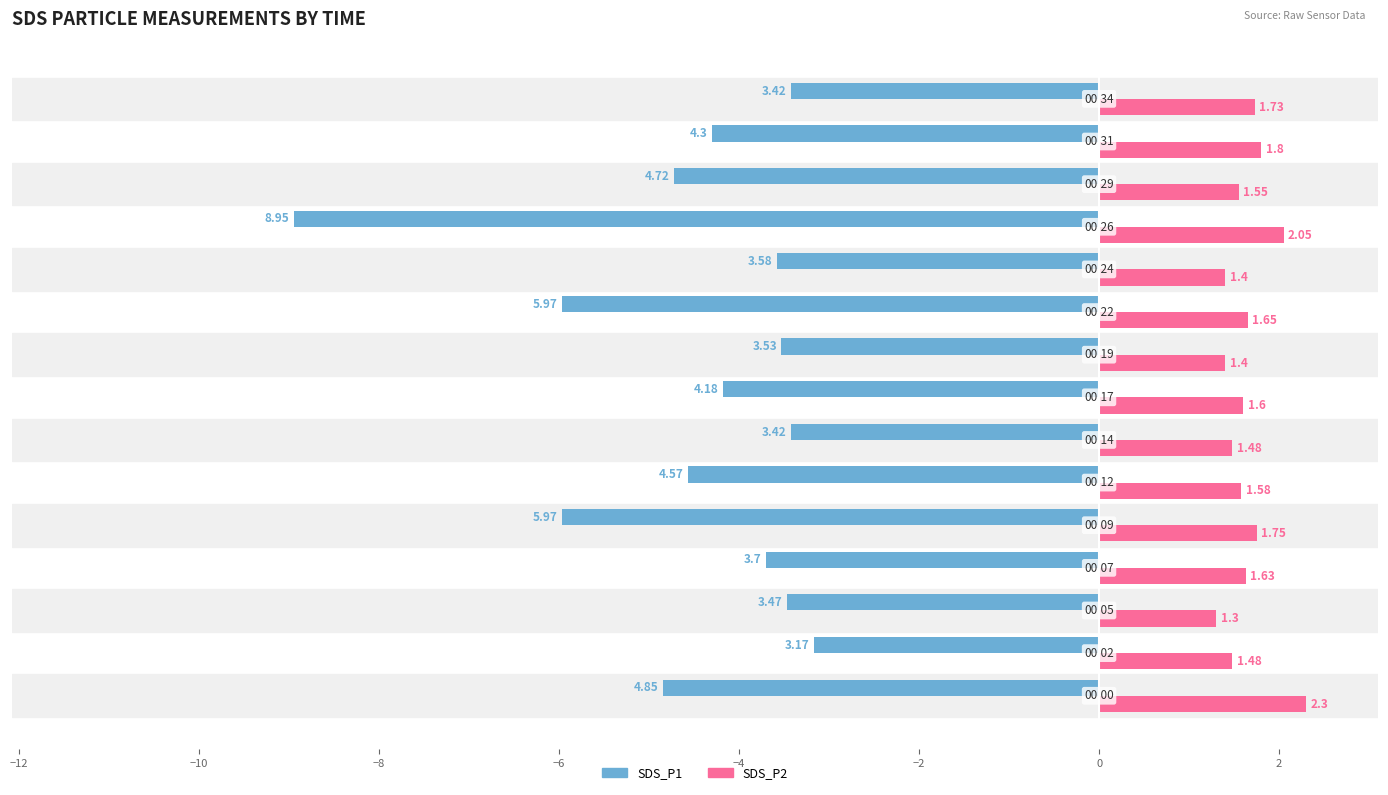

What is the difference between the maximum and minimum values in the SDS_P2 series?

1.0